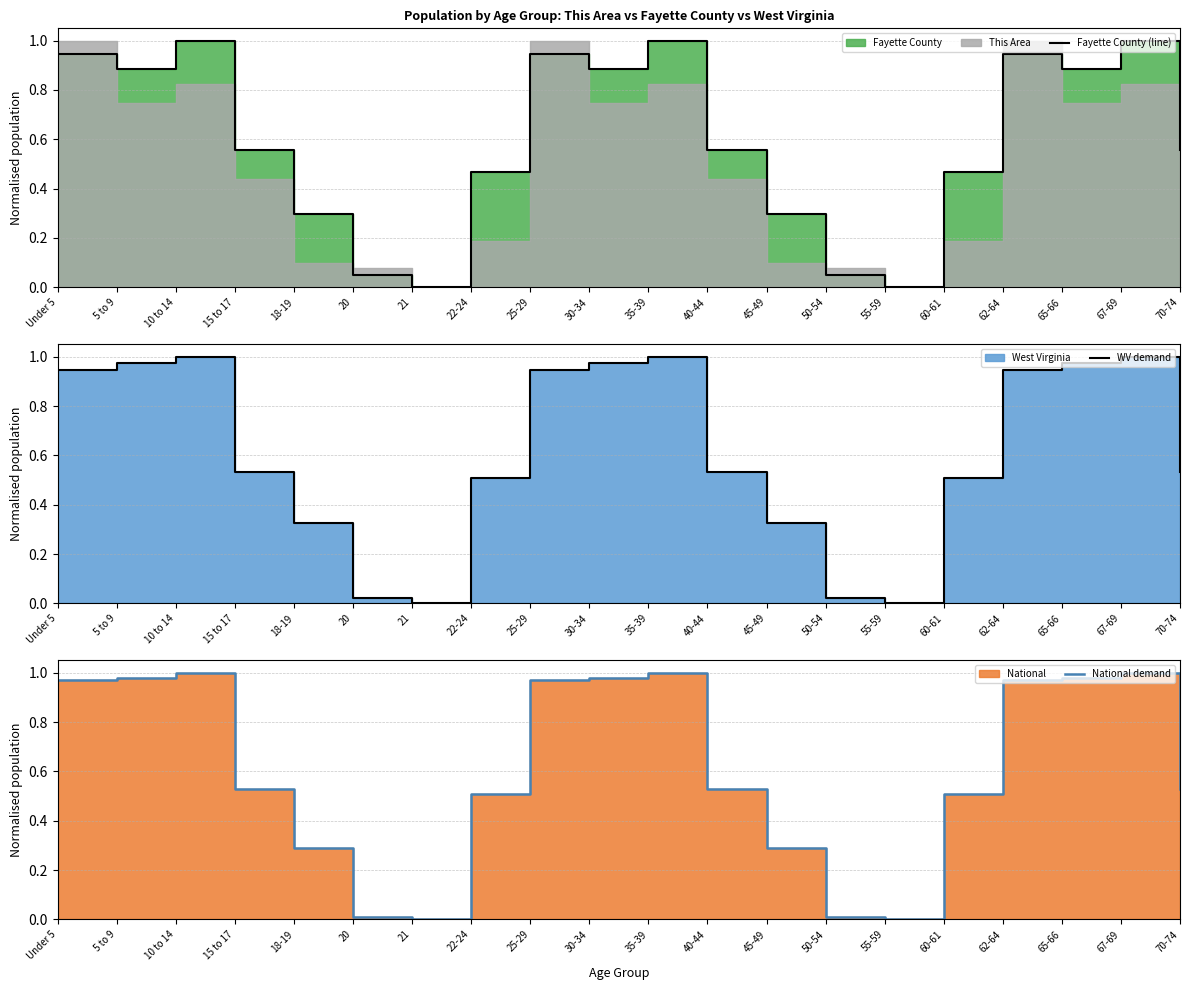

Does the chart have visible grid lines?

Yes